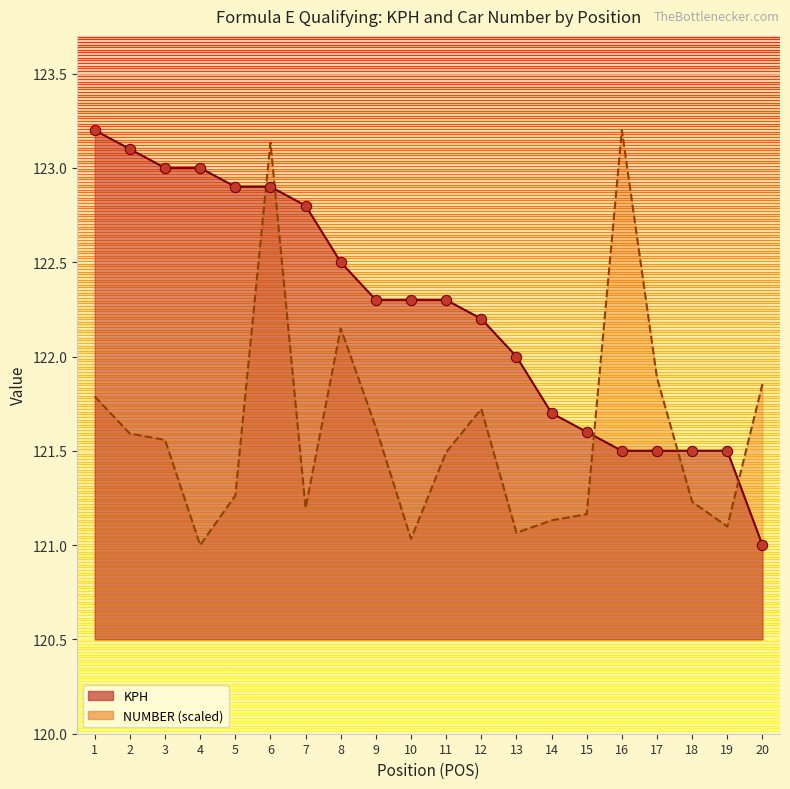

What are all the series names shown in the legend?

KPH, NUMBER